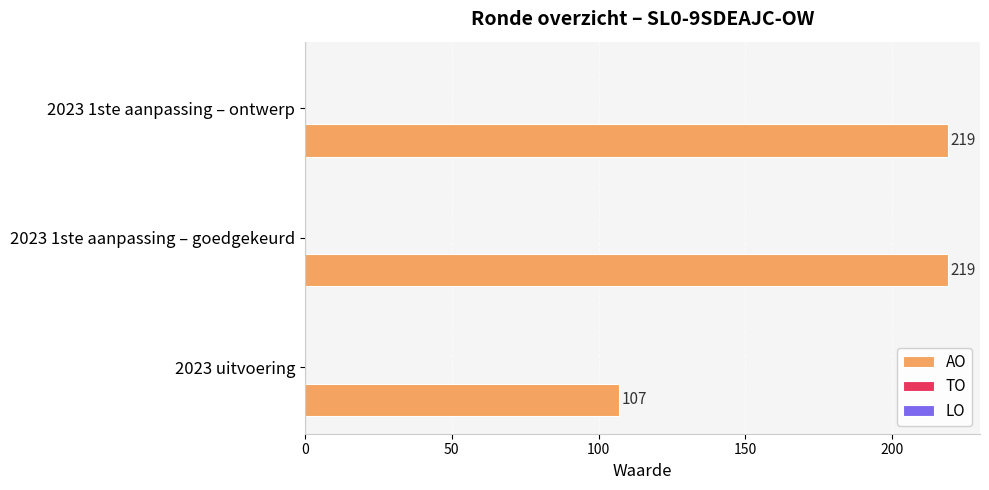

Count the values in the range 107 to 219.

3